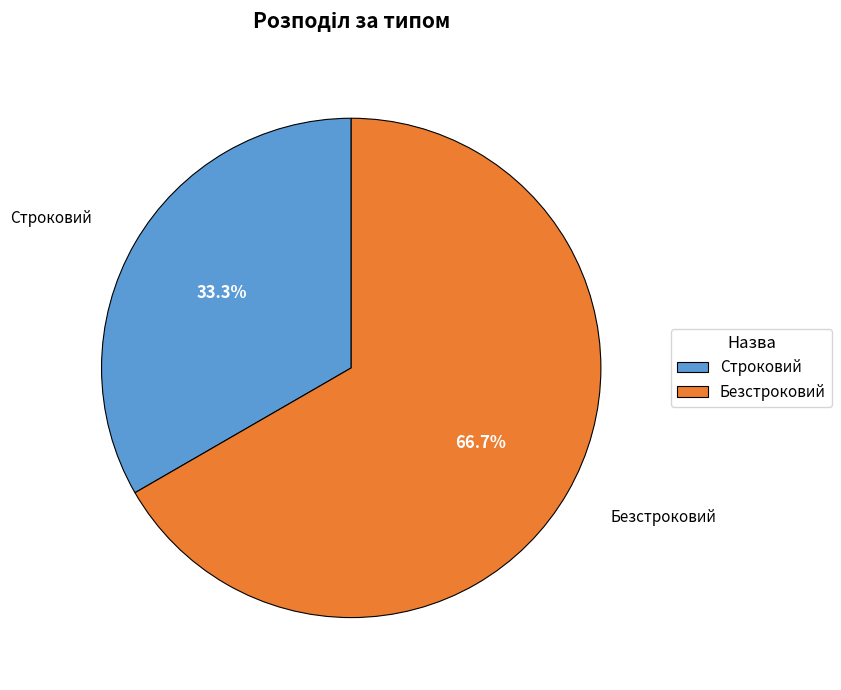

What percentage do Безстроковий and Строковий together represent?

100.0%